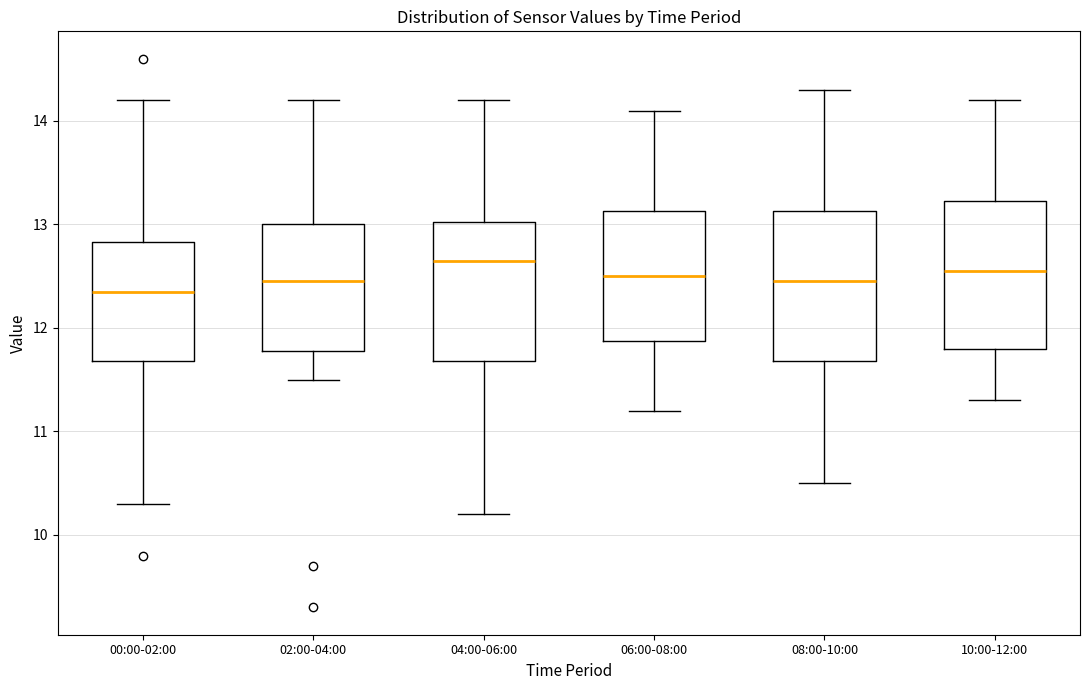

Where is the lower edge of the box for 02:00-04:00 on the y-axis? The values are not printed on the chart, so give them approximately, as read against the axis.

11.8